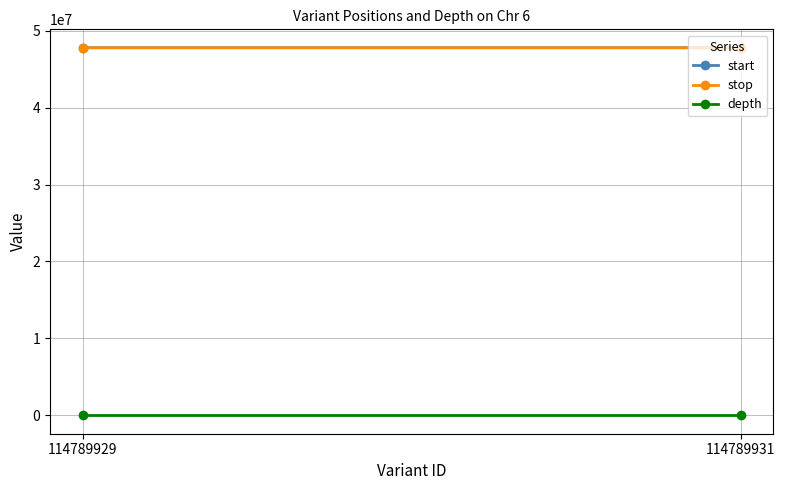

True or false: depth has a value of 50 at 114789929.

False